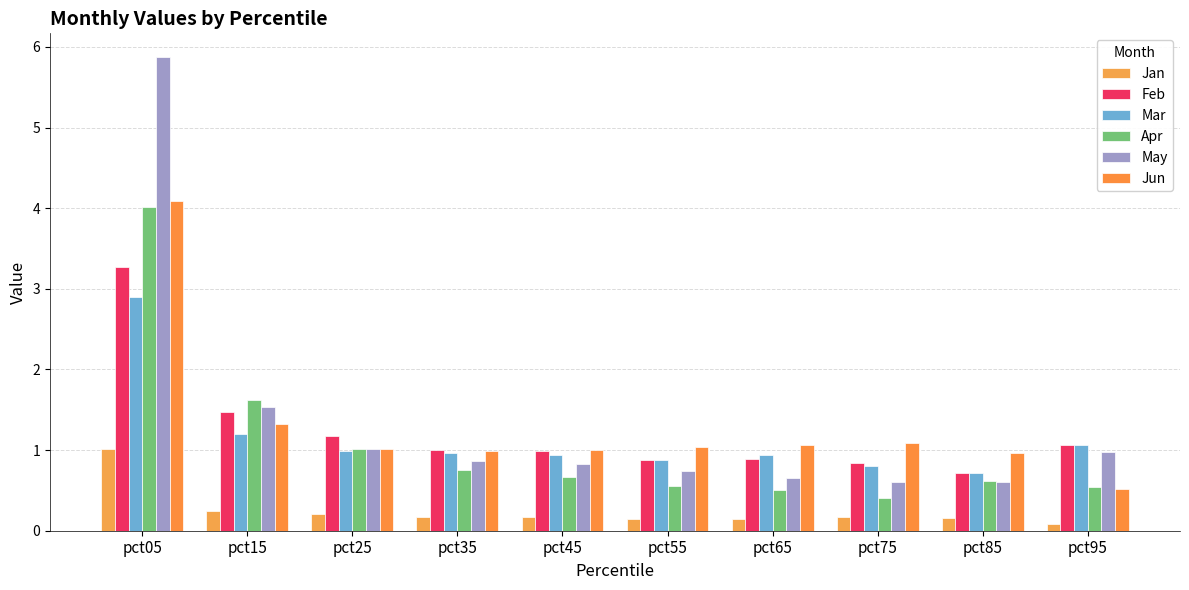

How many groups of bars are there?

10